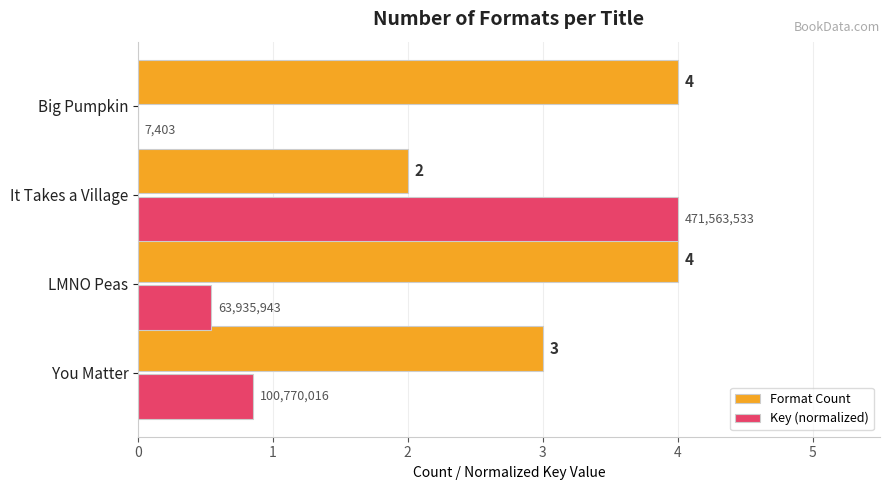

What is the sum of the Key (normalized) values at Big Pumpkin and It Takes a Village?

4.0